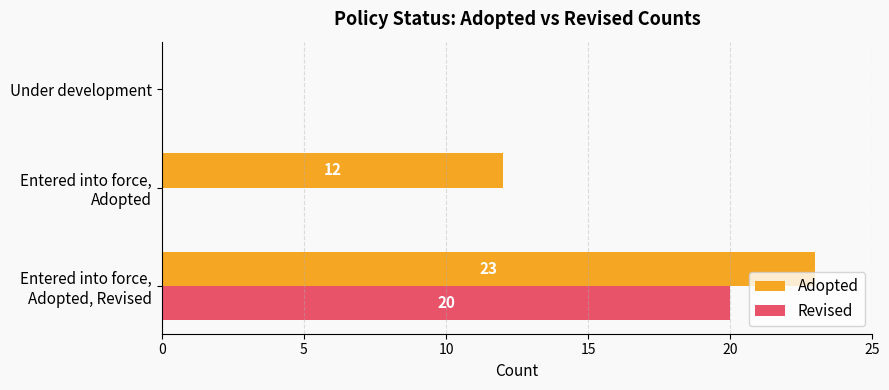

What is the greatest value displayed?

23